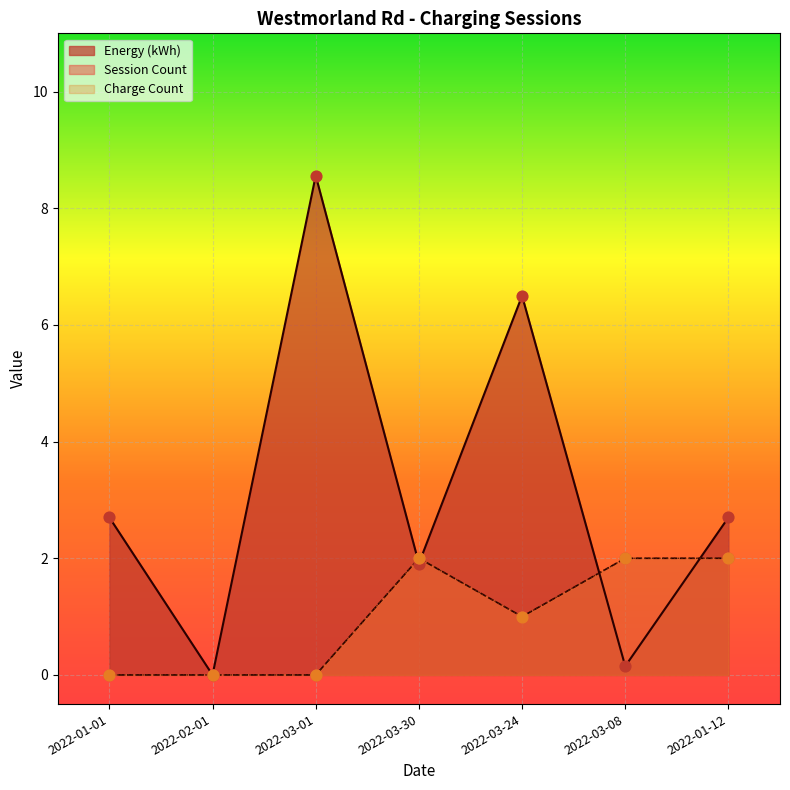

At which category is the sum across all series the highest?

2022-03-01